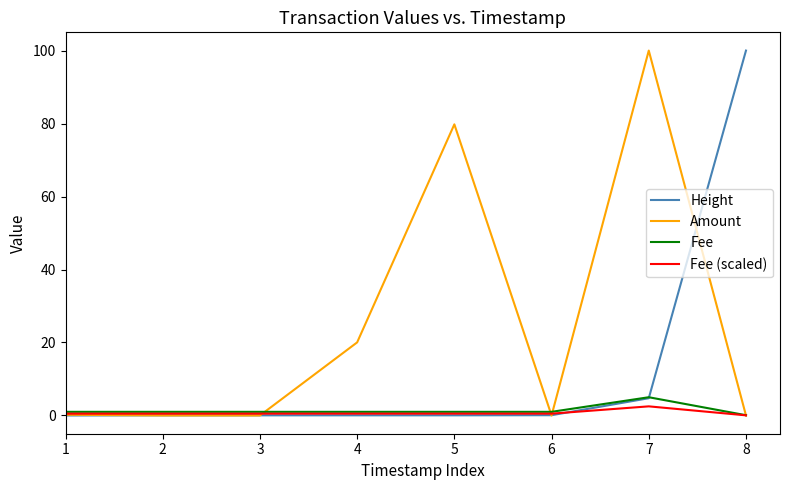

How many series are shown in this chart?

4